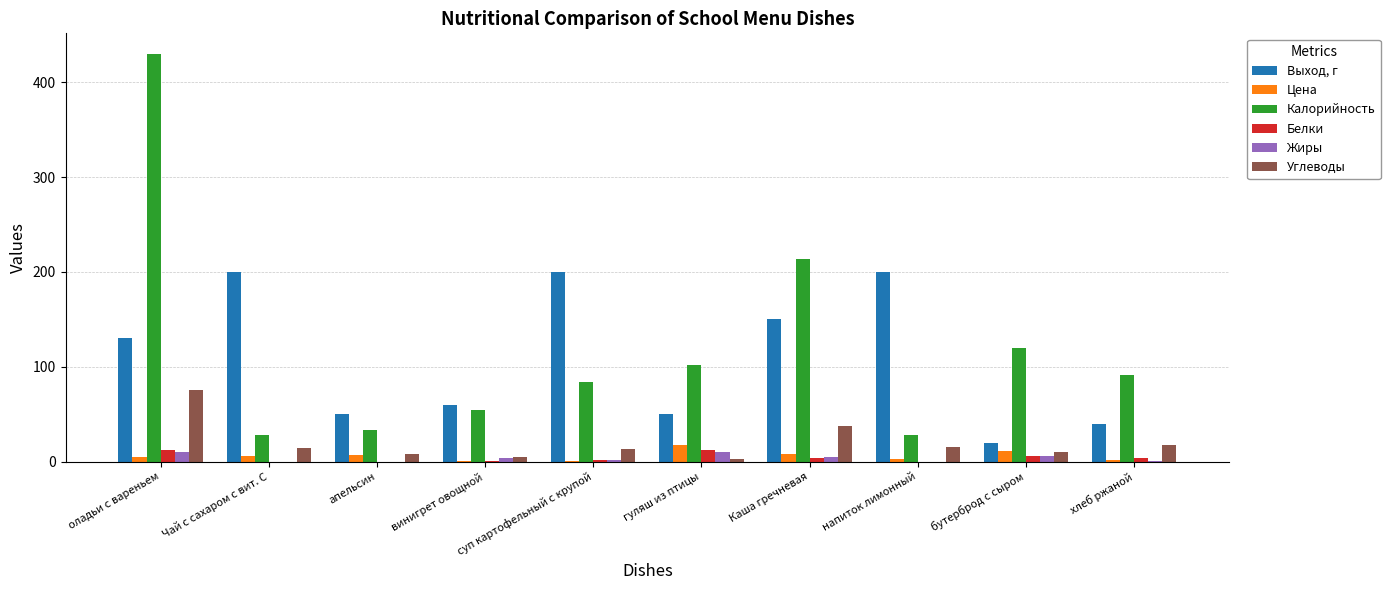

Which series has the largest total across all categories?

Калорийность